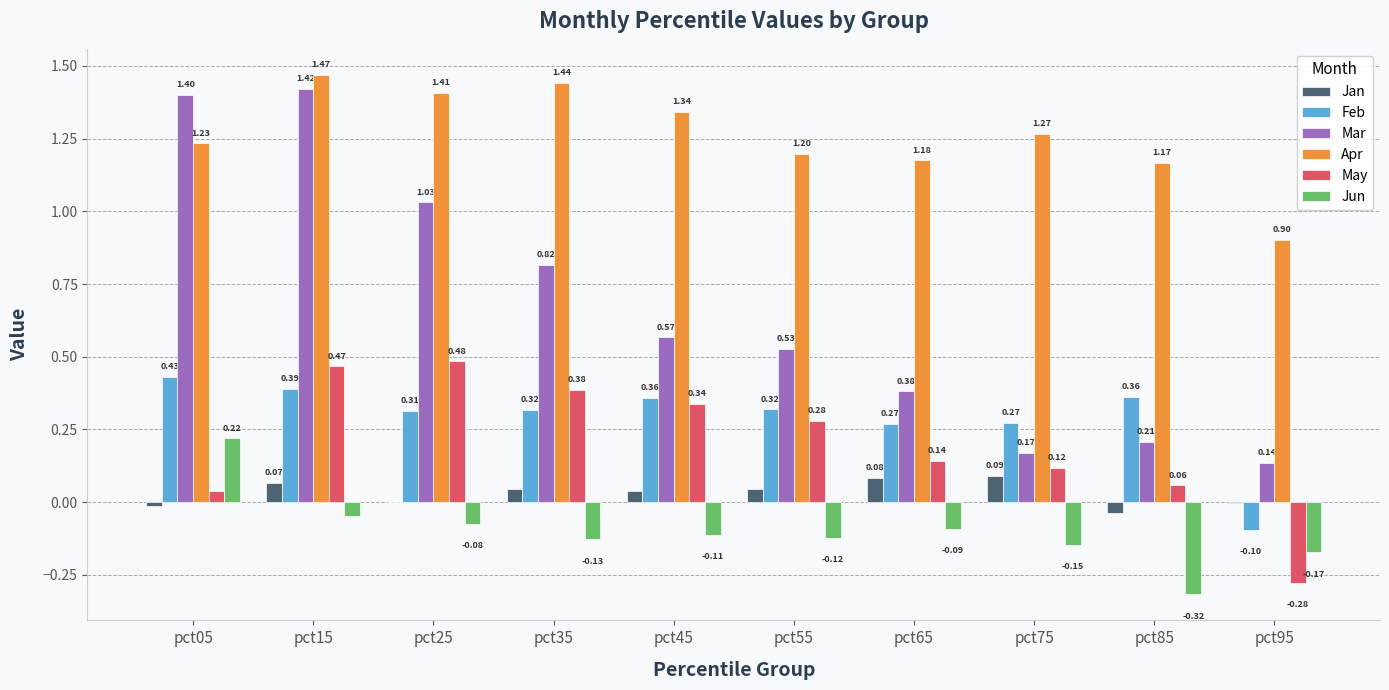

Is the value of Apr at pct05 greater than the value of May at pct85?

Yes